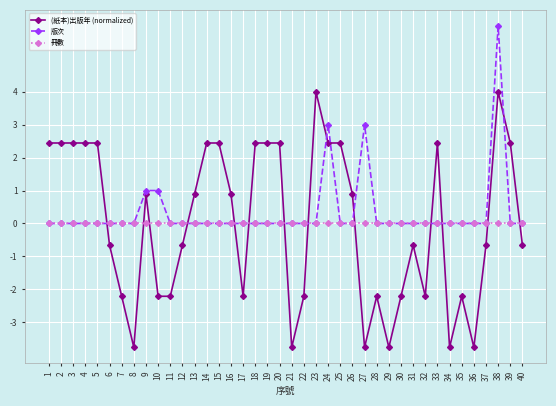

List the series in order of their peak value, highest first.

版次, (紙本)出版年 (normalized), 冊數